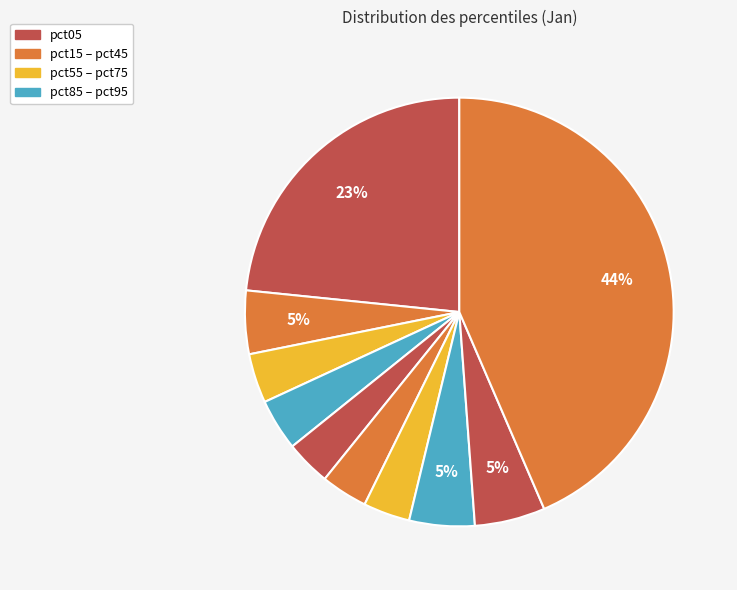

How many slices are in this pie chart?

10